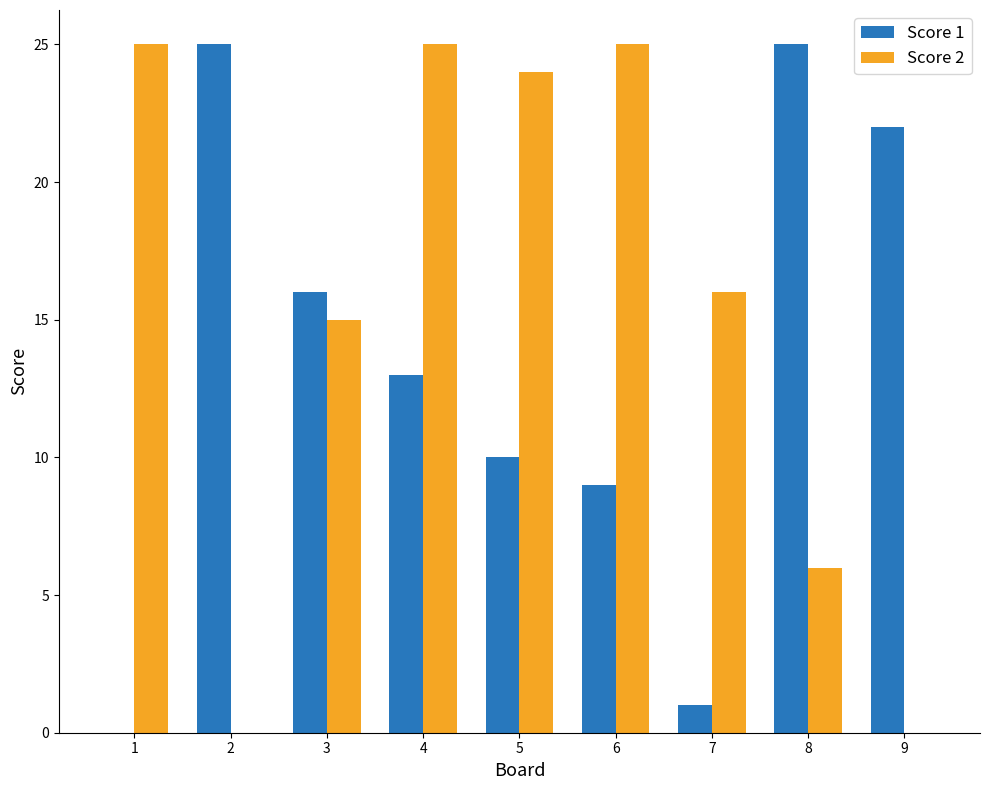

Where is Score 2 nearest to the value 12?

3